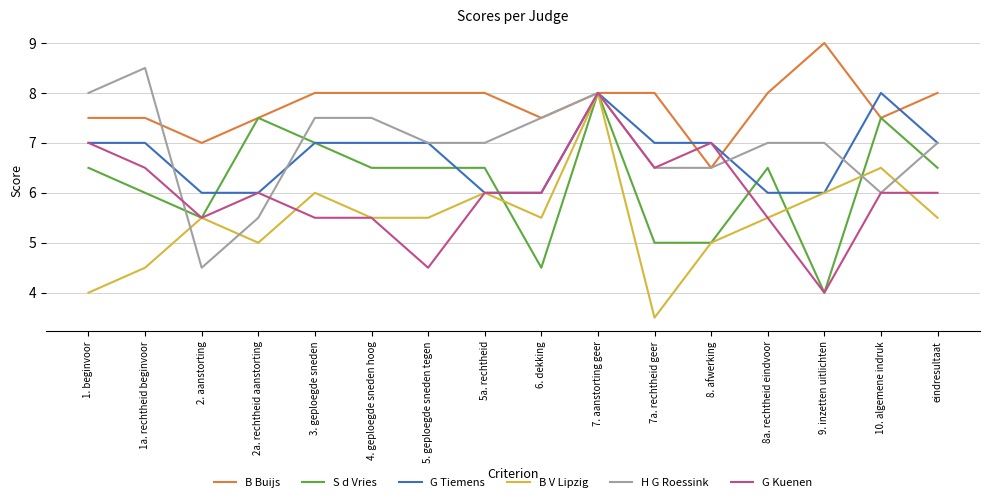

The value of S d Vries at 3. geploegde sneden is 7.0. True or false?

True